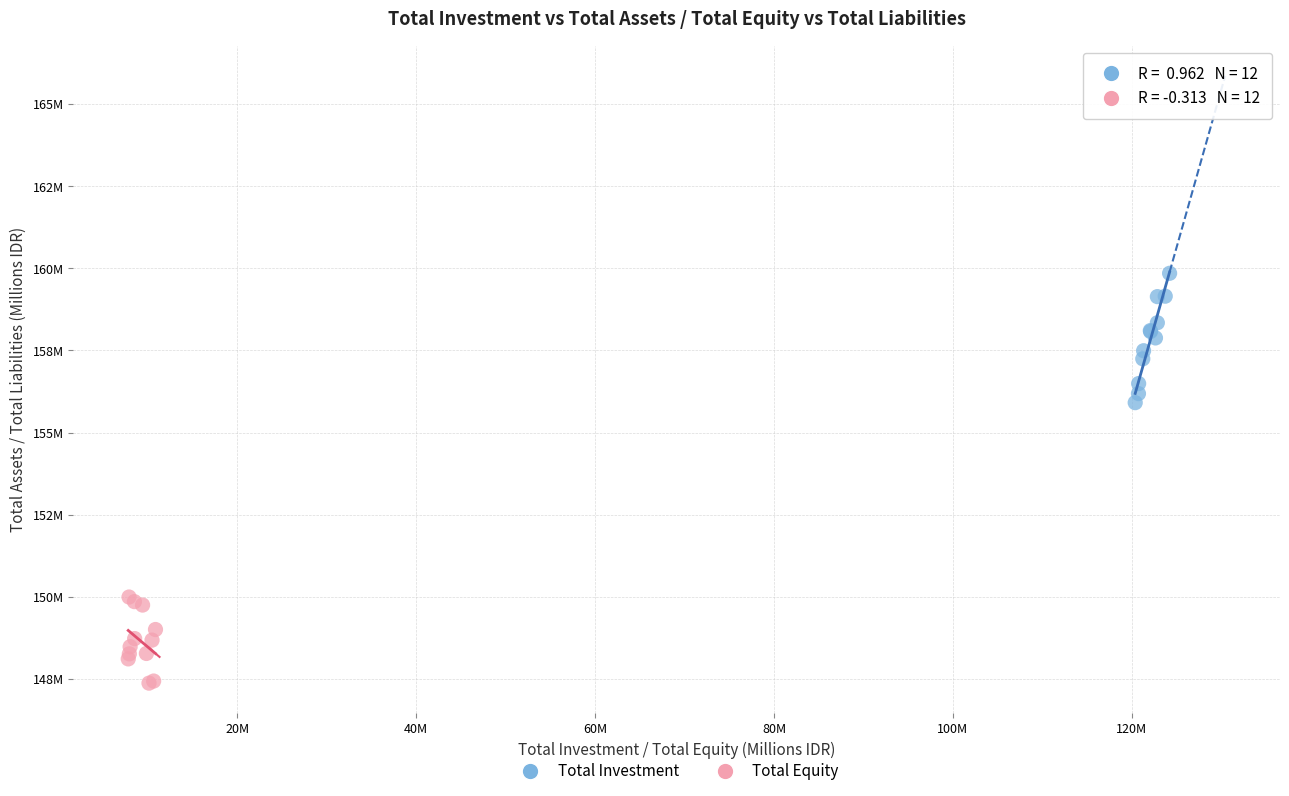

Which series has the widest spread of Y values?

Total Investment